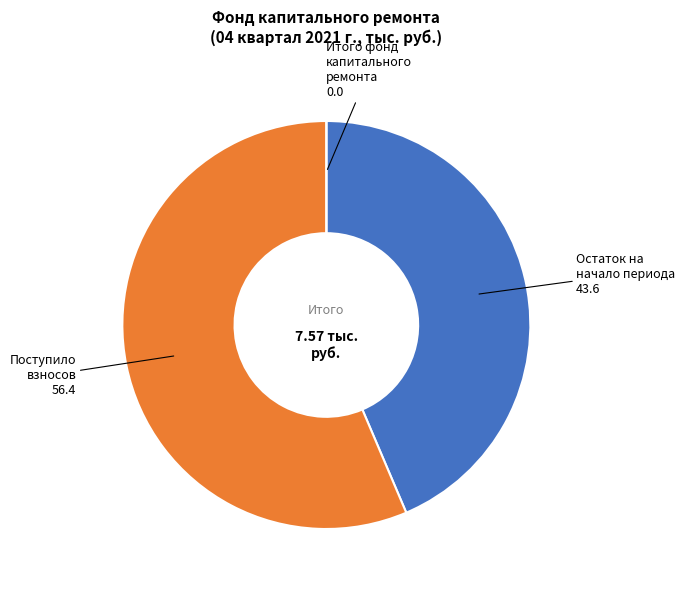

What is the majority slice?

Поступило взносов